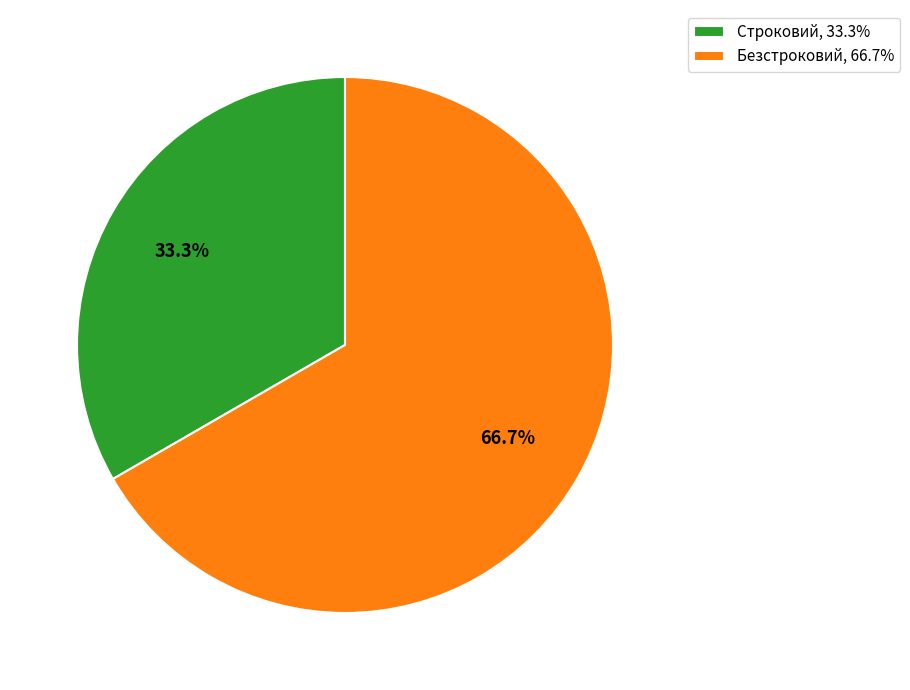

To the nearest percent, what is the combined percentage of Строковий and Безстроковий?

100%